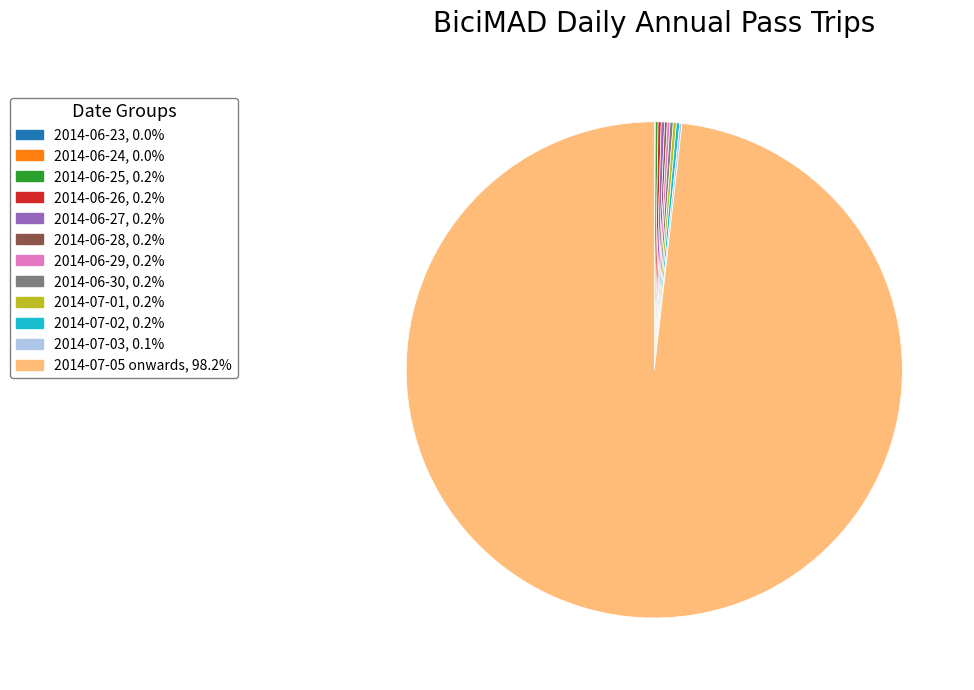

Is there any slice that represents more than half of the pie?

Yes